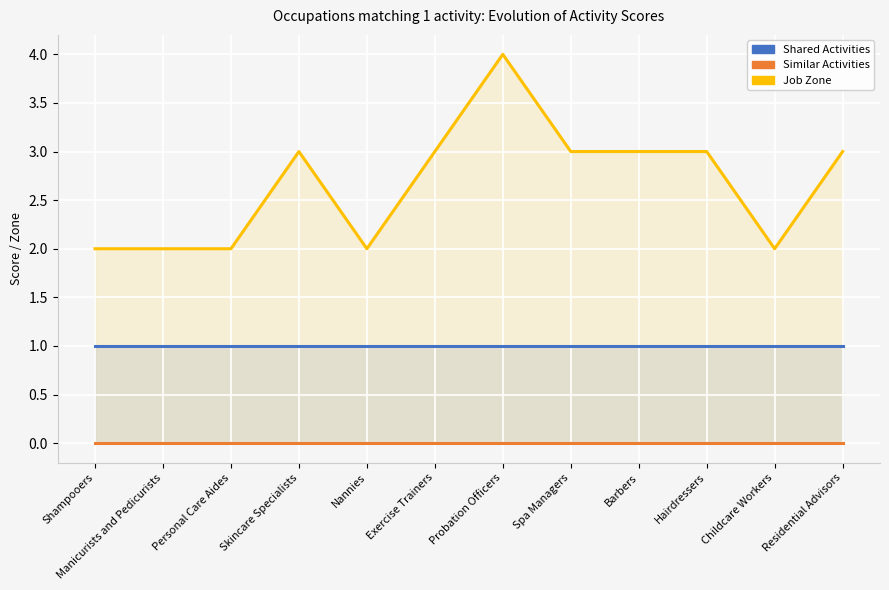

Rank the series at Hairdressers from highest to lowest value.

Job Zone, Shared Activities, Similar Activities